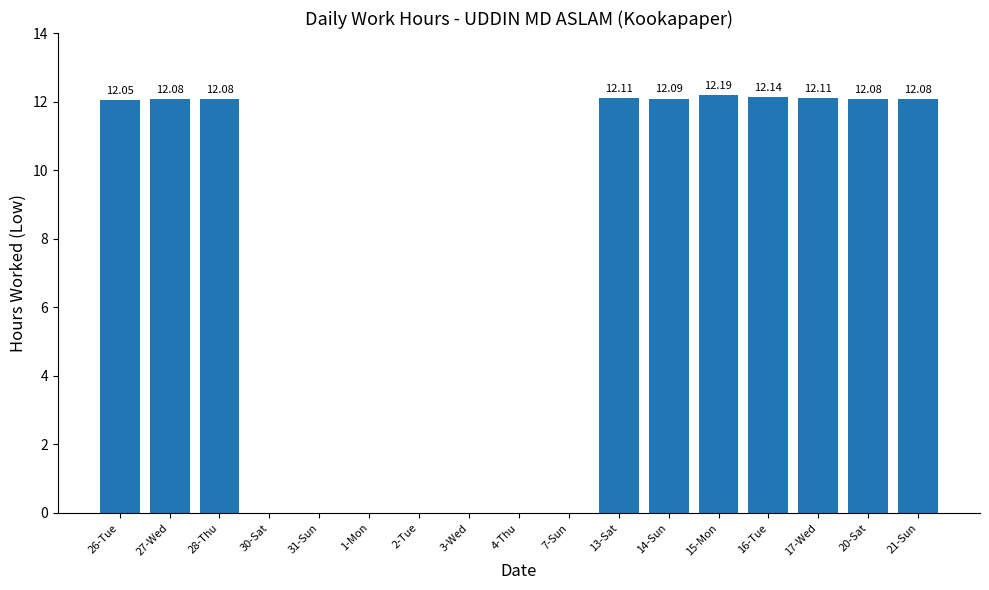

What is the sum of all values?

121.0